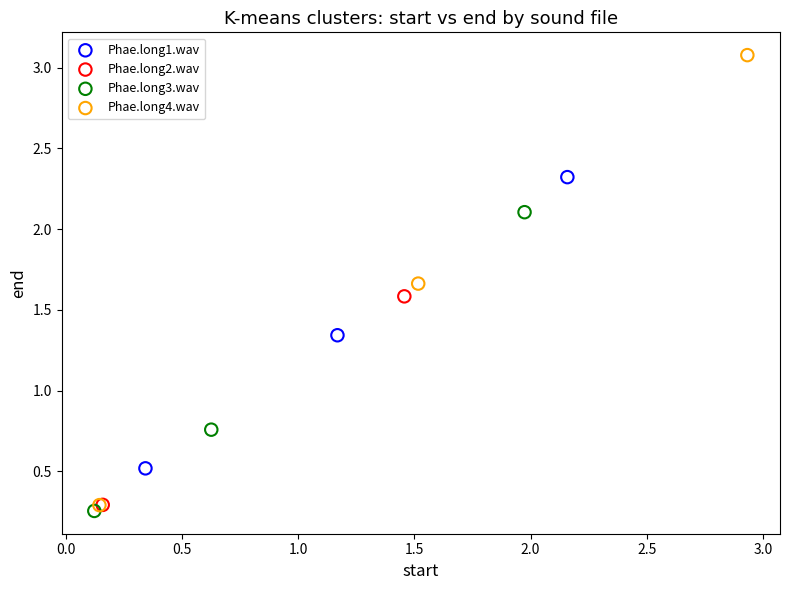

Which series reaches the minimum Y coordinate?

Phae.long3.wav